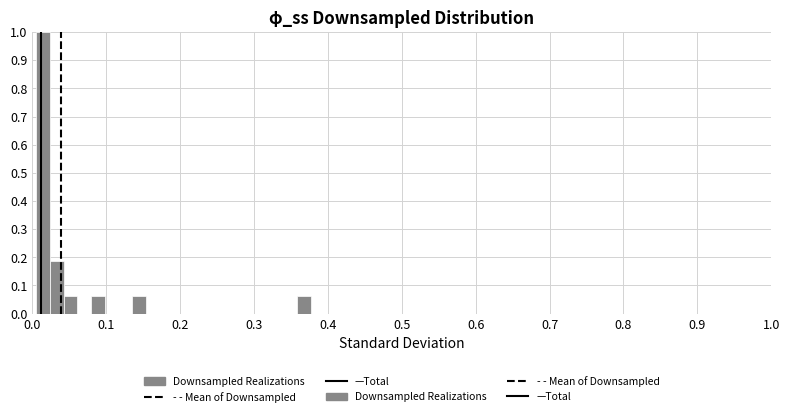

Around what value on the x-axis is the tallest bar? Give the approximate position of its centre, as read against the axis.

0.01